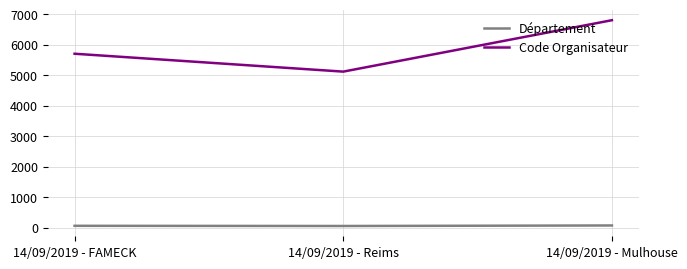

Which series has the largest range (max minus min)?

Code Organisateur